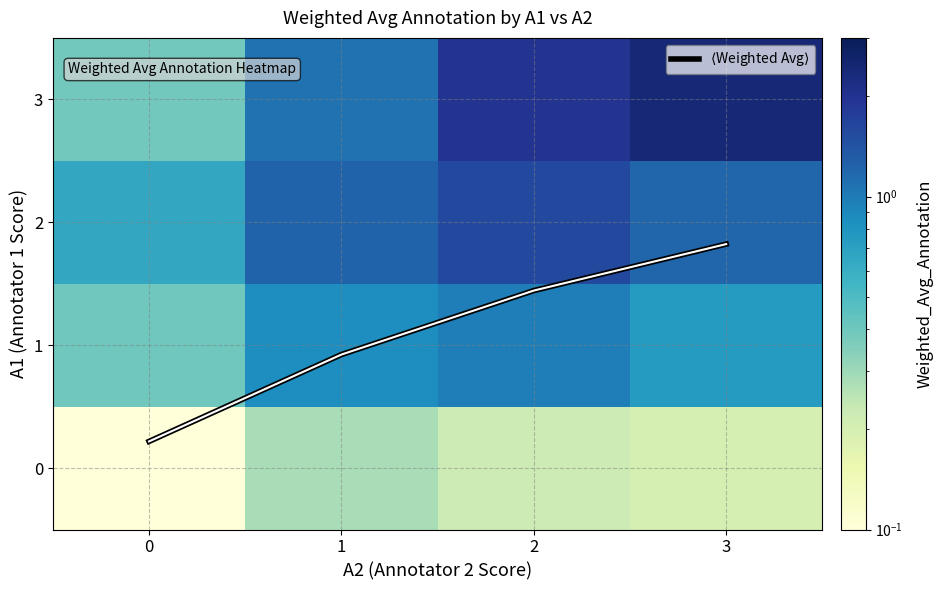

At which label does 2 first exceed 1?

1